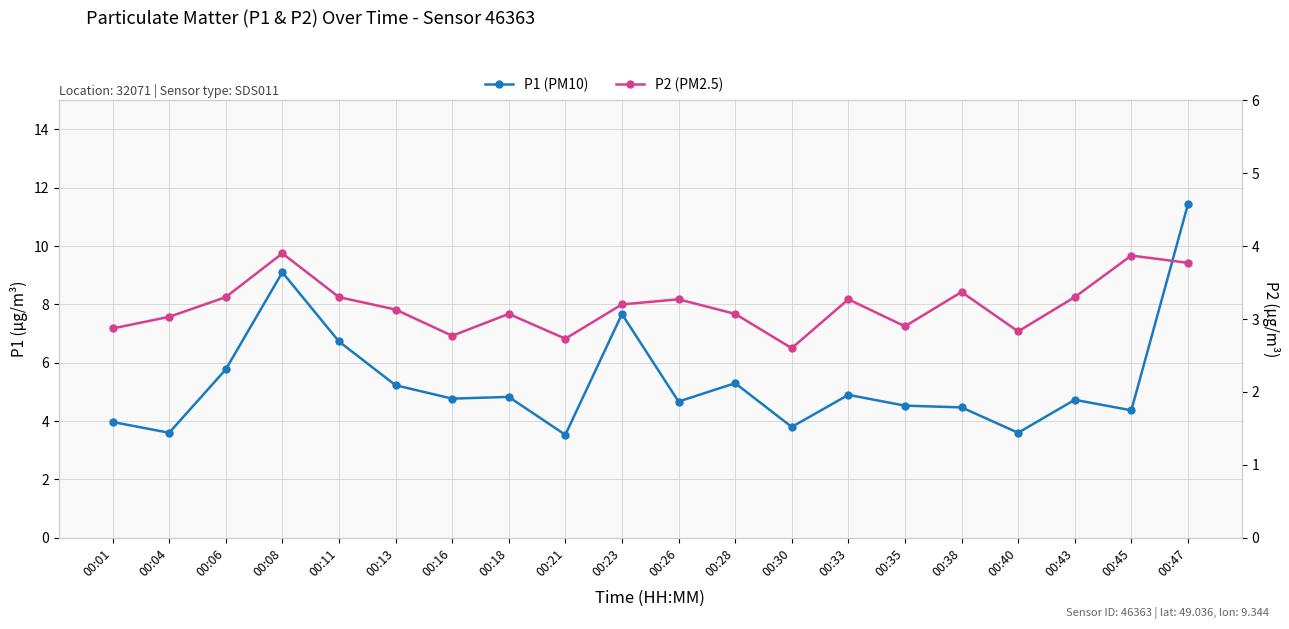

True or false: P1 (PM10) has a value of 5.3 at 00:28.

True